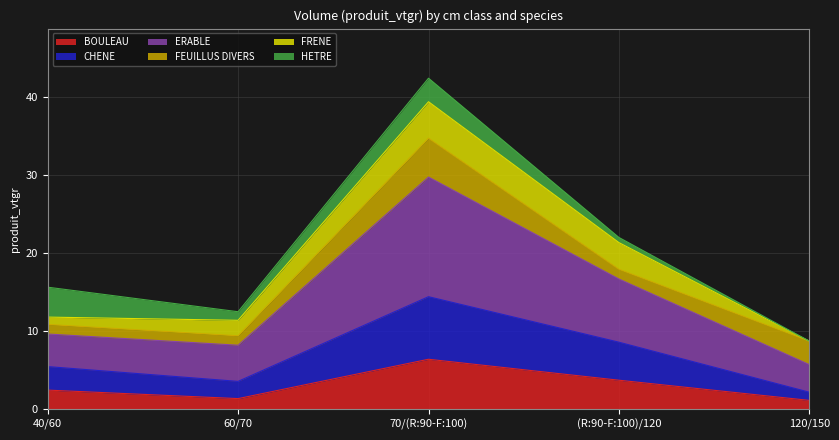

What is the lowest value of the BOULEAU series?

1.1